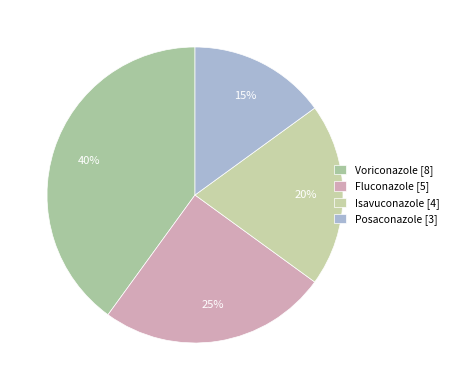

Rank the categories by value from highest to lowest.

Voriconazole, Fluconazole, Isavuconazole, Posaconazole